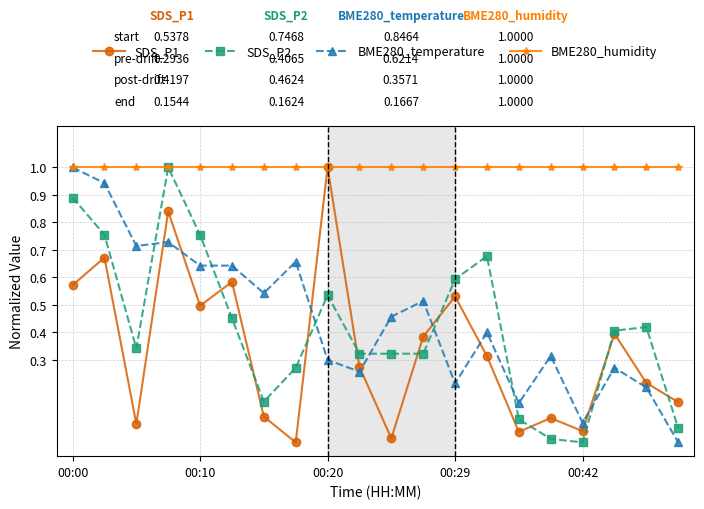

True or false: BME280_temperature has more than 1 interior local peaks.

True